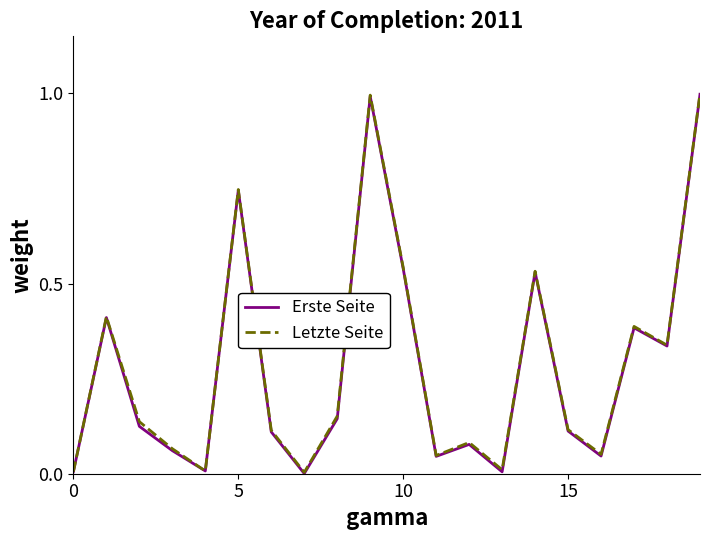

What is the maximum value for Erste Seite?

1.0